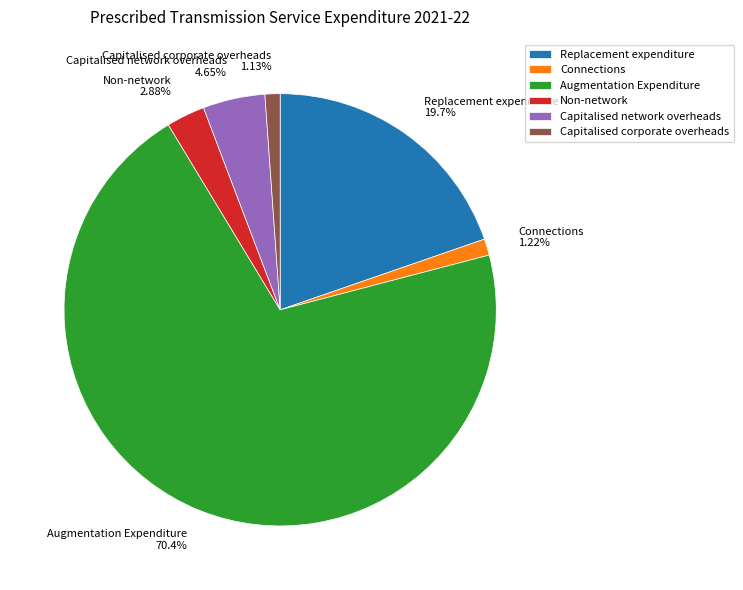

To the nearest percent, what is the average slice percentage?

17%